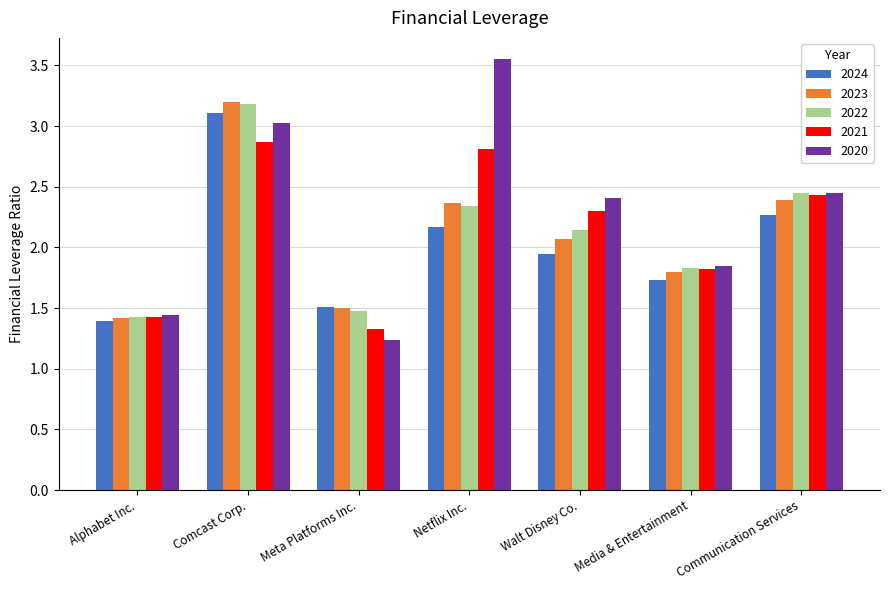

True or false: 2022 has a value of 4.2 at Comcast Corp..

False